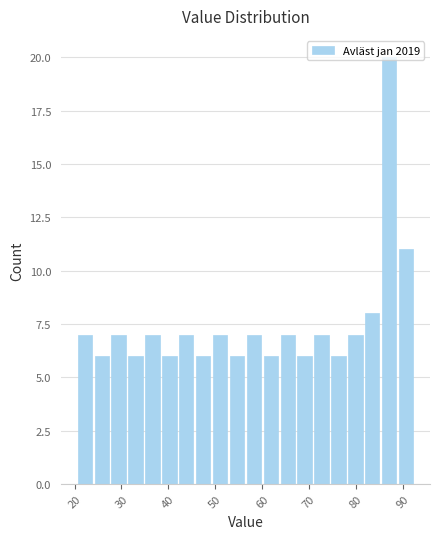

Around what value on the x-axis is the tallest bar? Give the approximate position of its centre, as read against the axis.

87